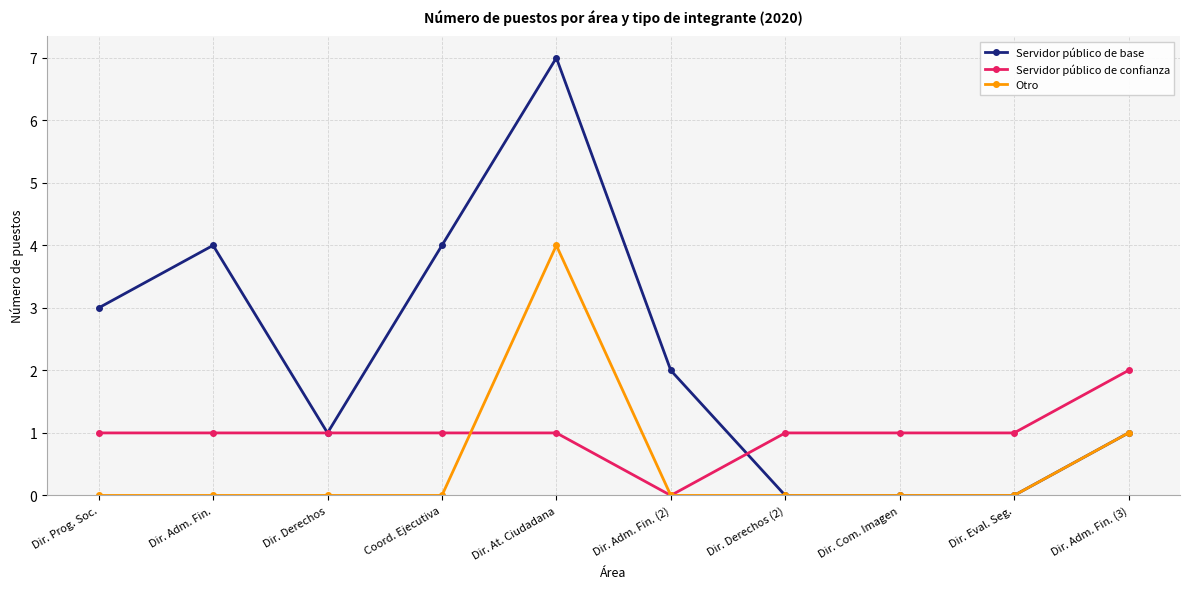

At which category does Servidor público de base reach its first local peak?

Dir. Adm. Fin.